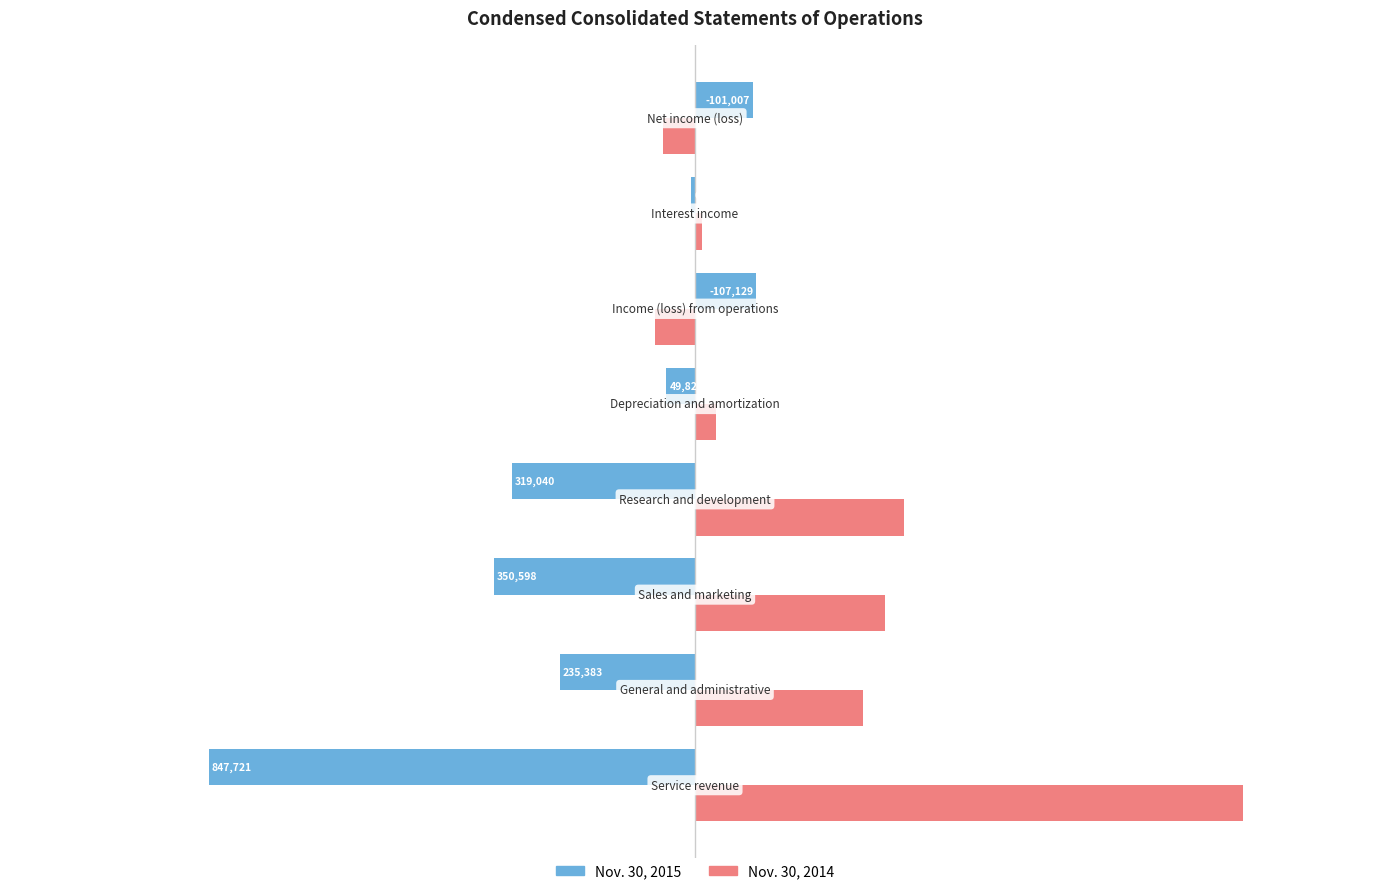

What is the average value of the Nov. 30, 2015 series?

-200070